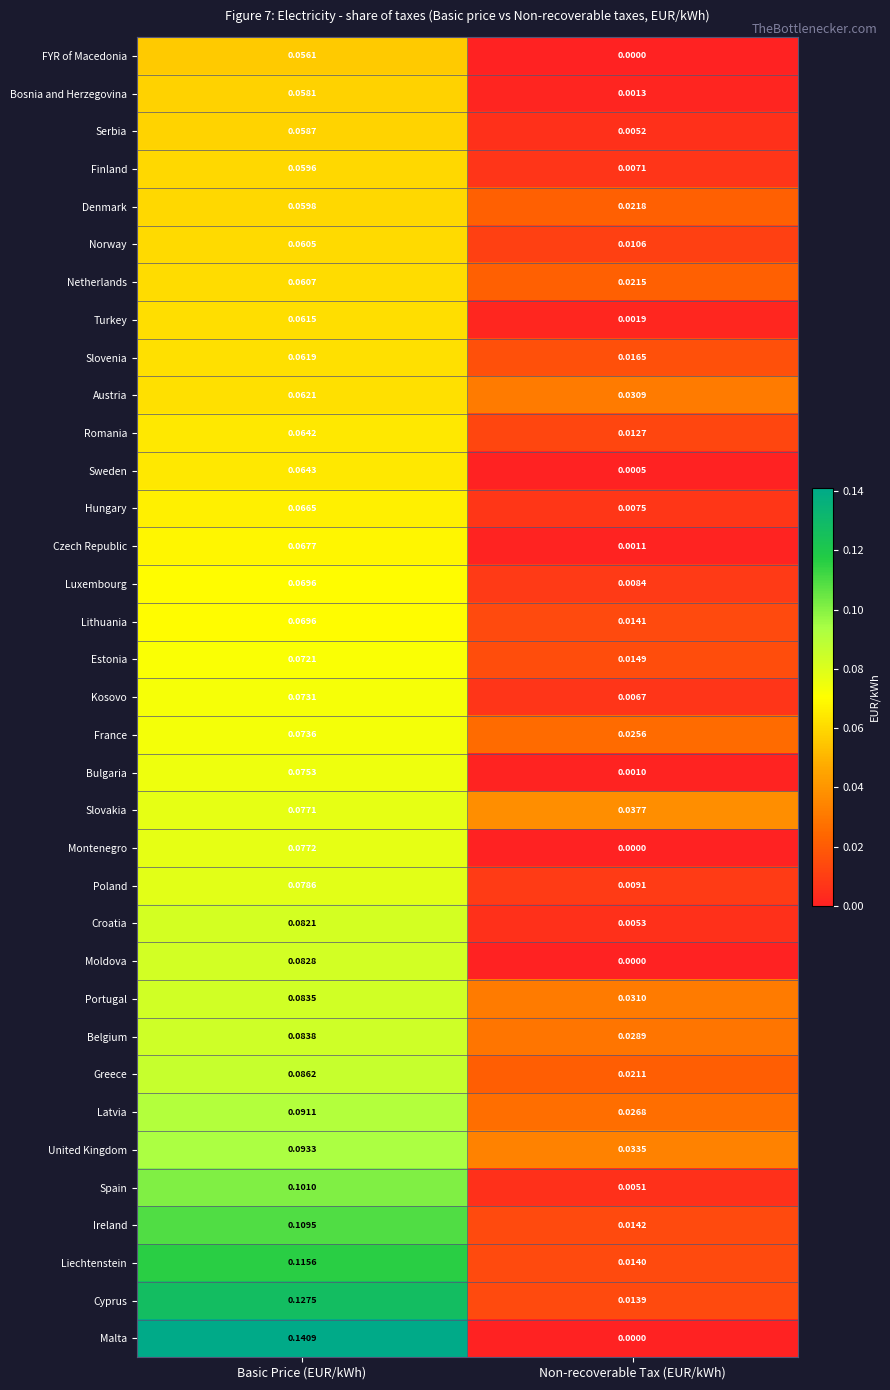

Which series has the largest total across all categories?

Cyprus